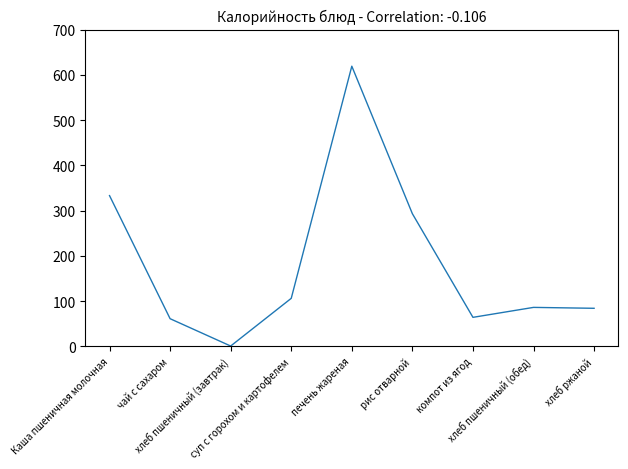

What position from the left is хлеб пшеничный (обед)?

8